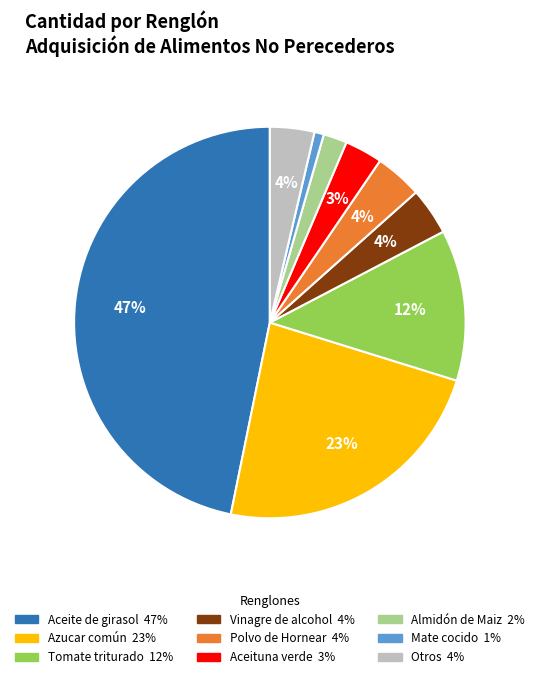

To the nearest percent, what is the difference between the largest and smallest slice percentages?

46%